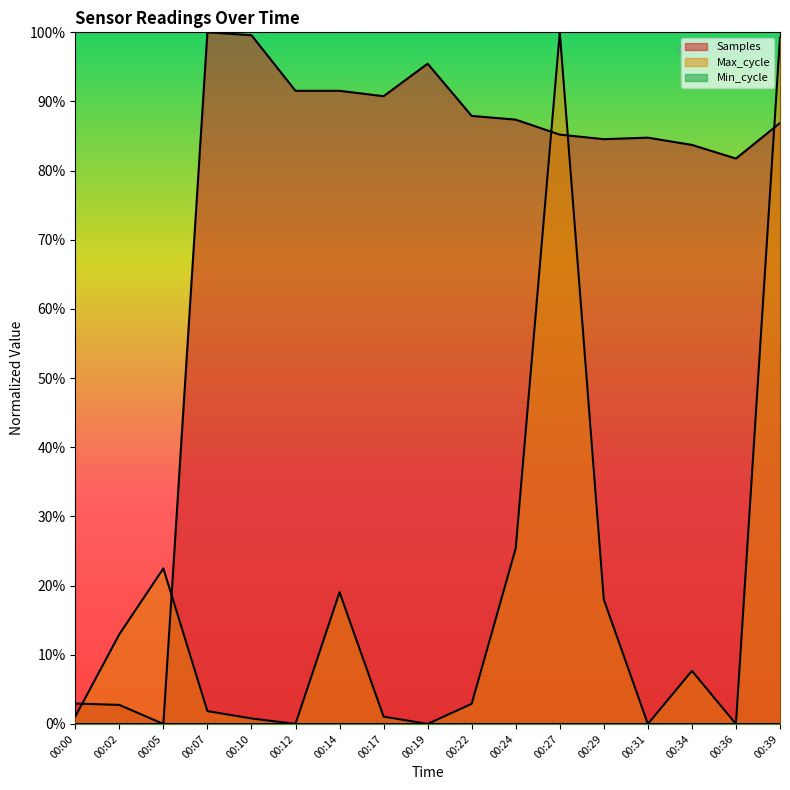

Is the value of Samples at 00:19 greater than the value of Max_cycle at 00:00?

Yes